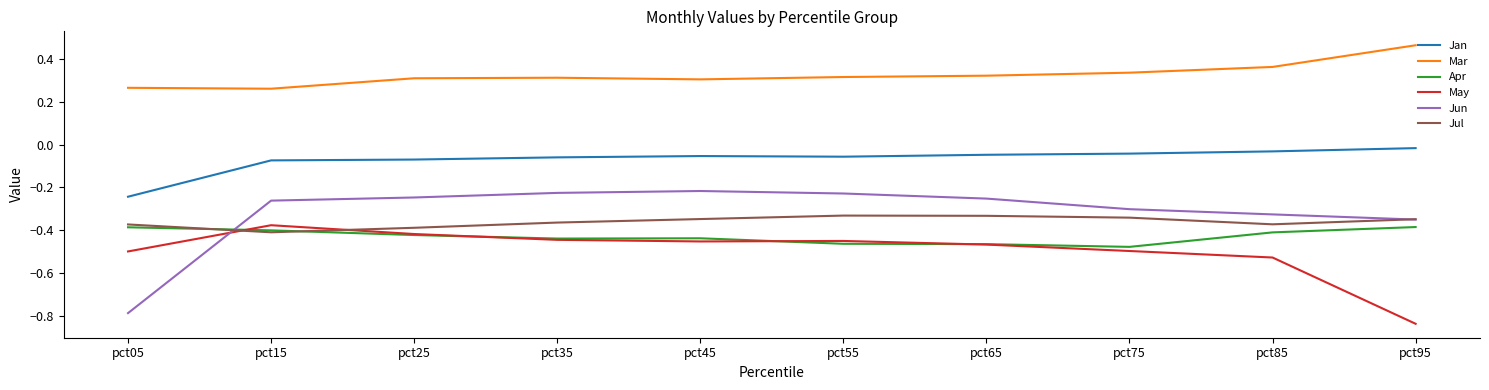

Which label corresponds to the smallest value in the chart?

pct95